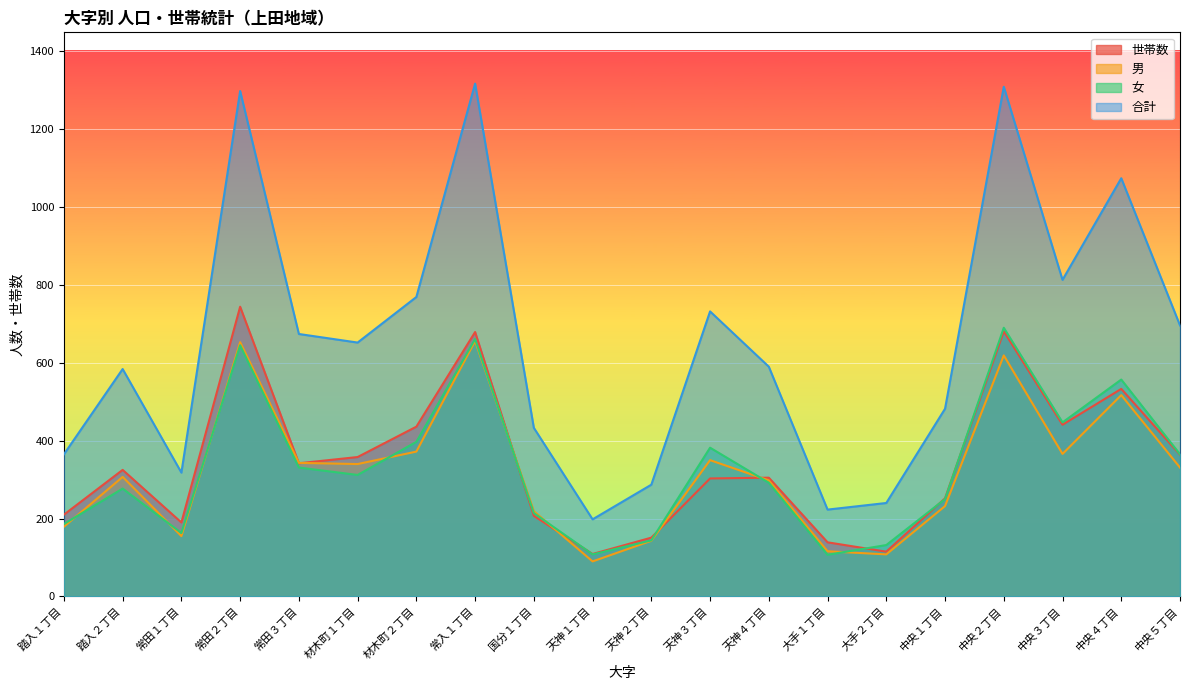

How many data points in 世帯数 are above 325?

9